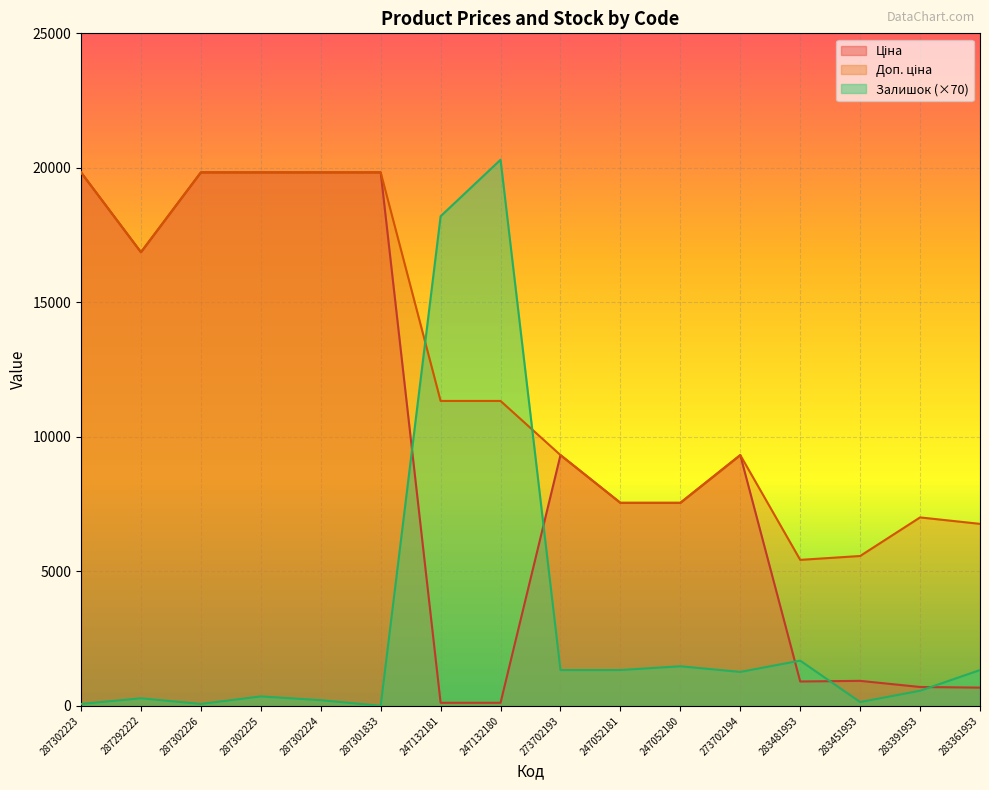

What is the value of the Ціна point at the 4th from the left?

19831.1